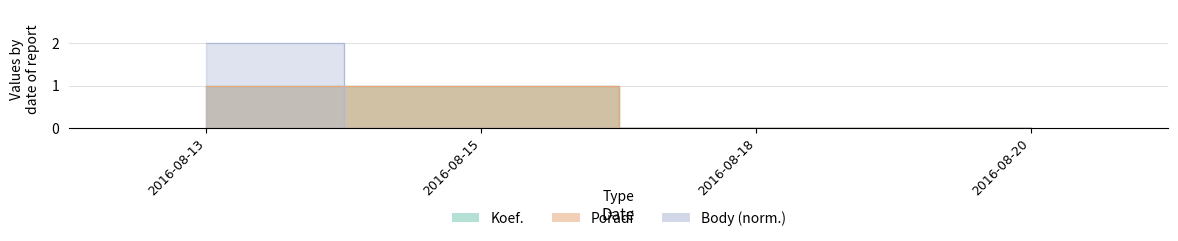

Which category has the highest value across all series?

2016-08-13